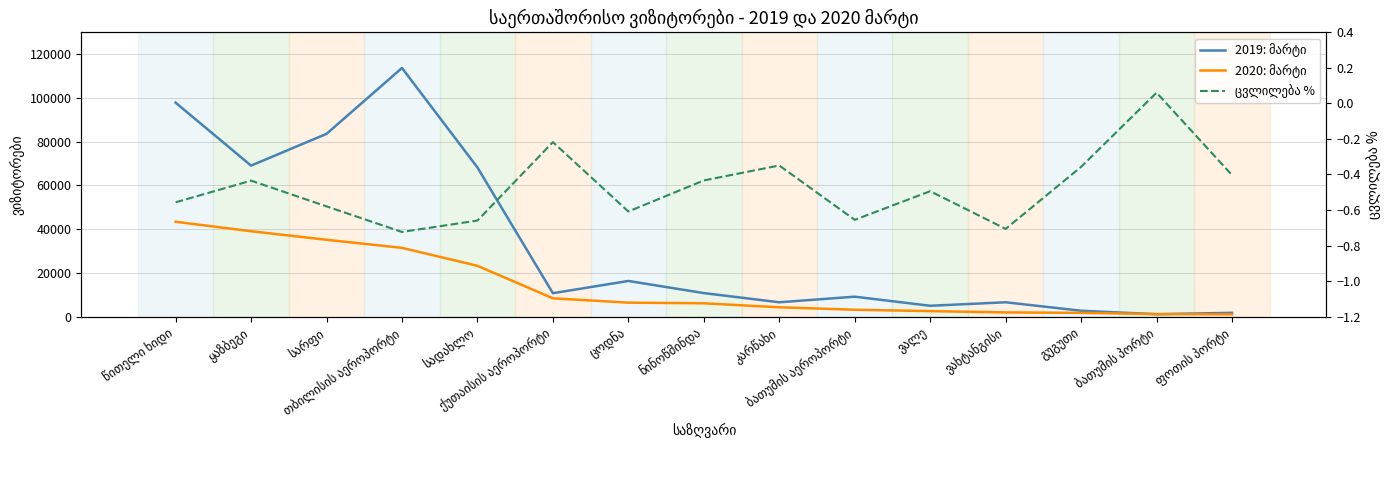

How many values in the 2020: მარტი series exceed 6093?

7